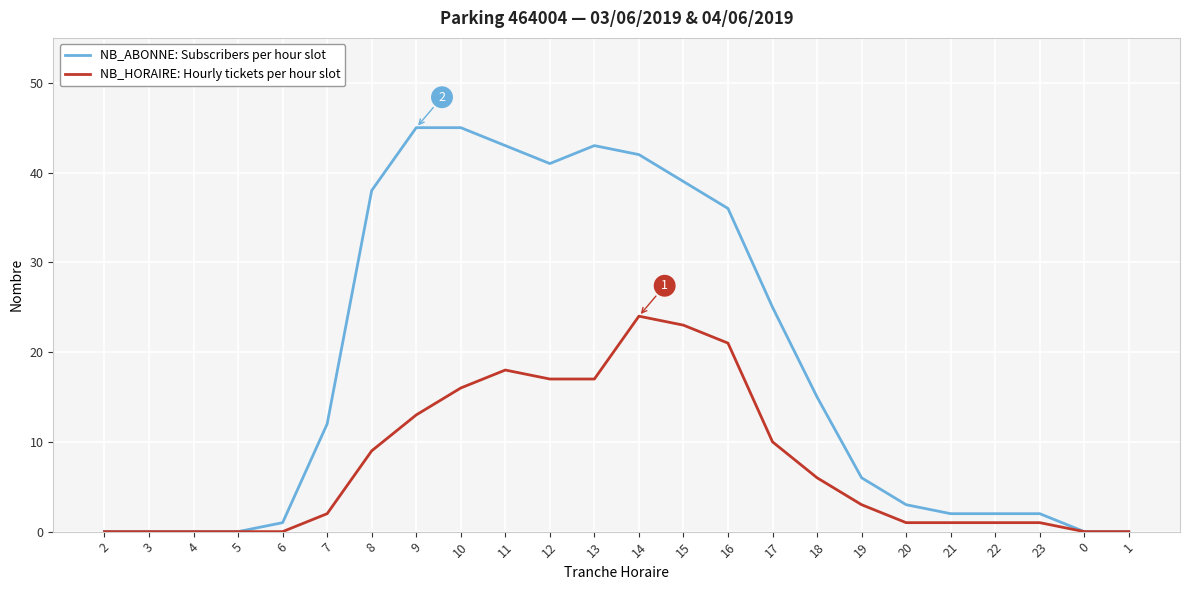

What is the difference between the maximum and minimum values in the NB_ABONNE: Subscribers per hour slot series?

45